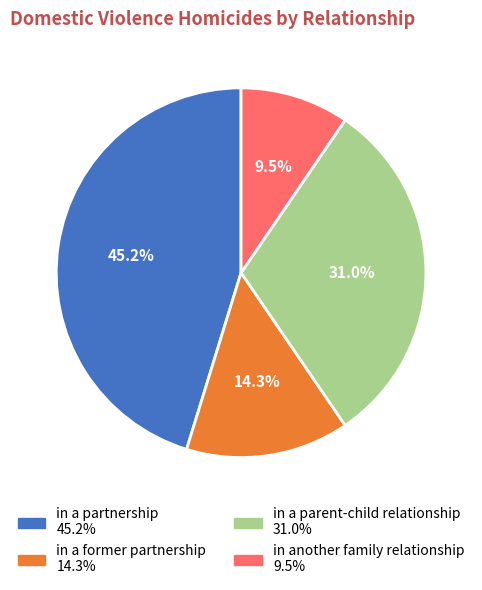

Is there any slice that represents more than half of the pie?

No